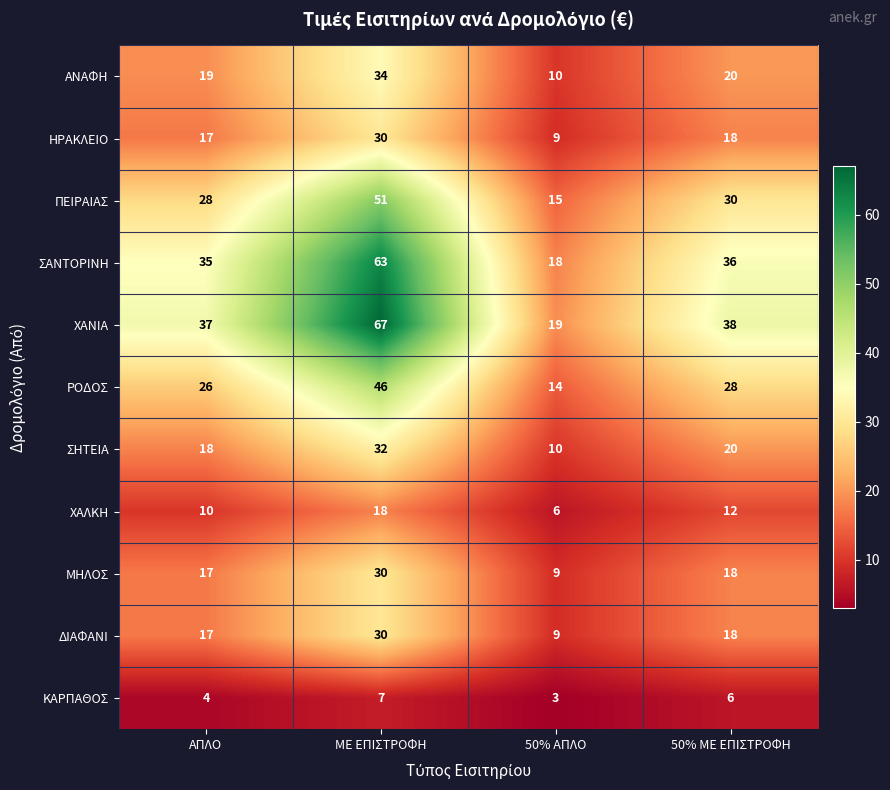

The ΗΡΑΚΛΕΙΟ series shows 4 at 50% ΑΠΛΟ. True or false?

False